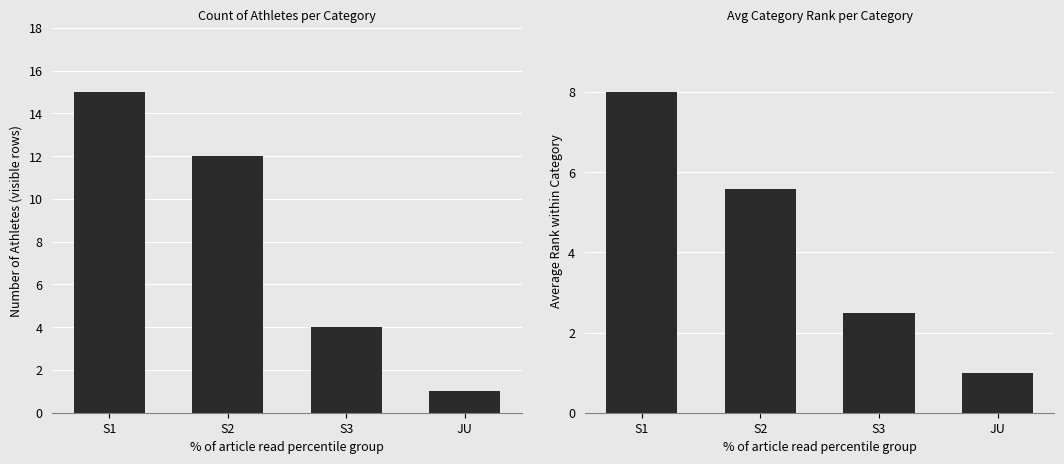

How many bars are there in each group?

2